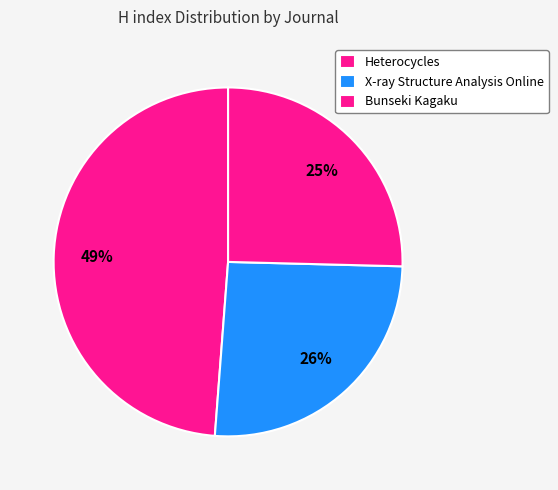

What is the change in value from Heterocycles to Bunseki Kagaku?

-116